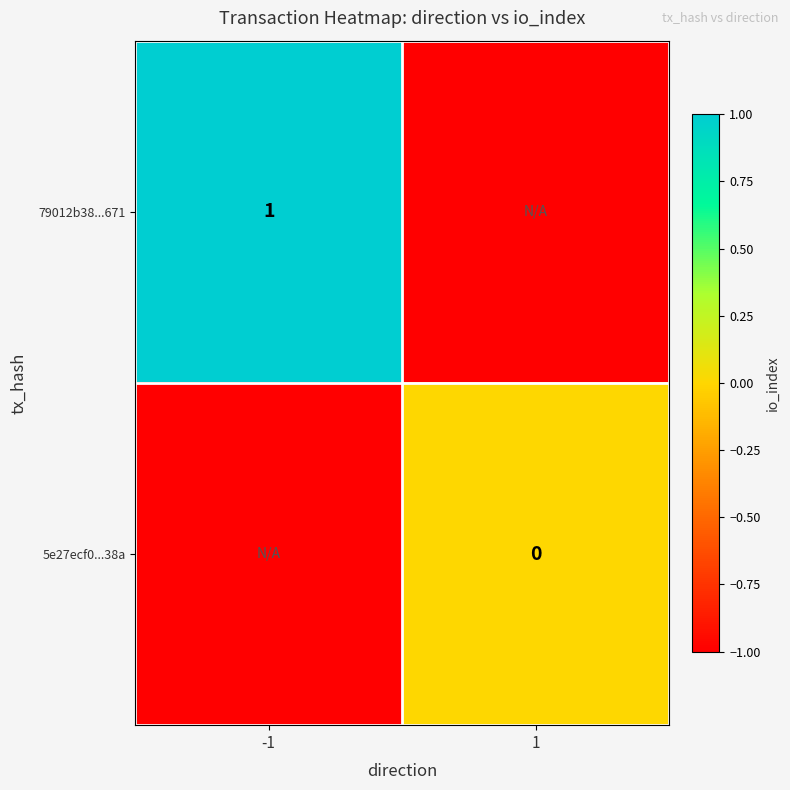

The value of 79012b38...671 at -1 is 1. True or false?

True